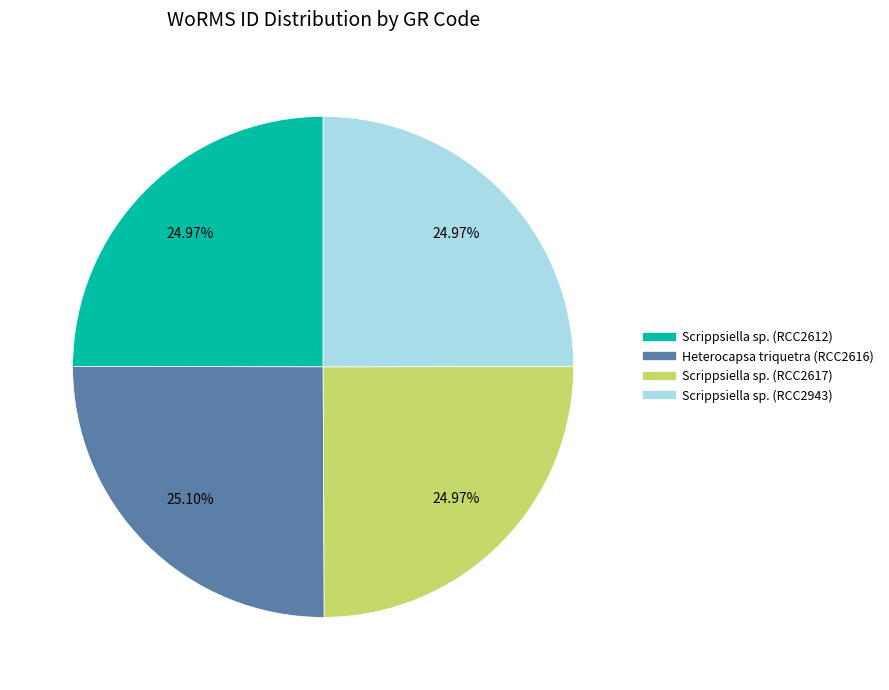

Is there a majority slice in this chart?

No